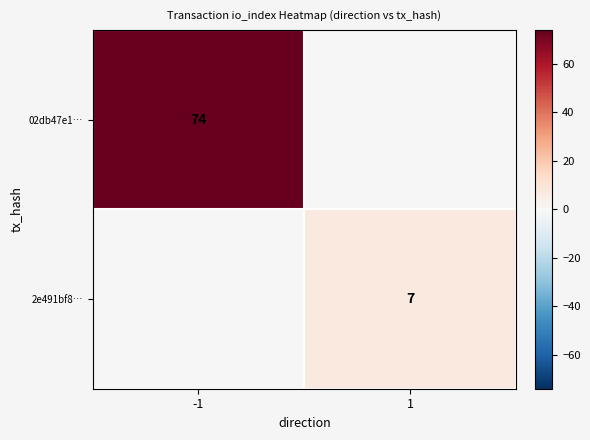

Is it true that 02db47e1… equals 112 at -1?

False